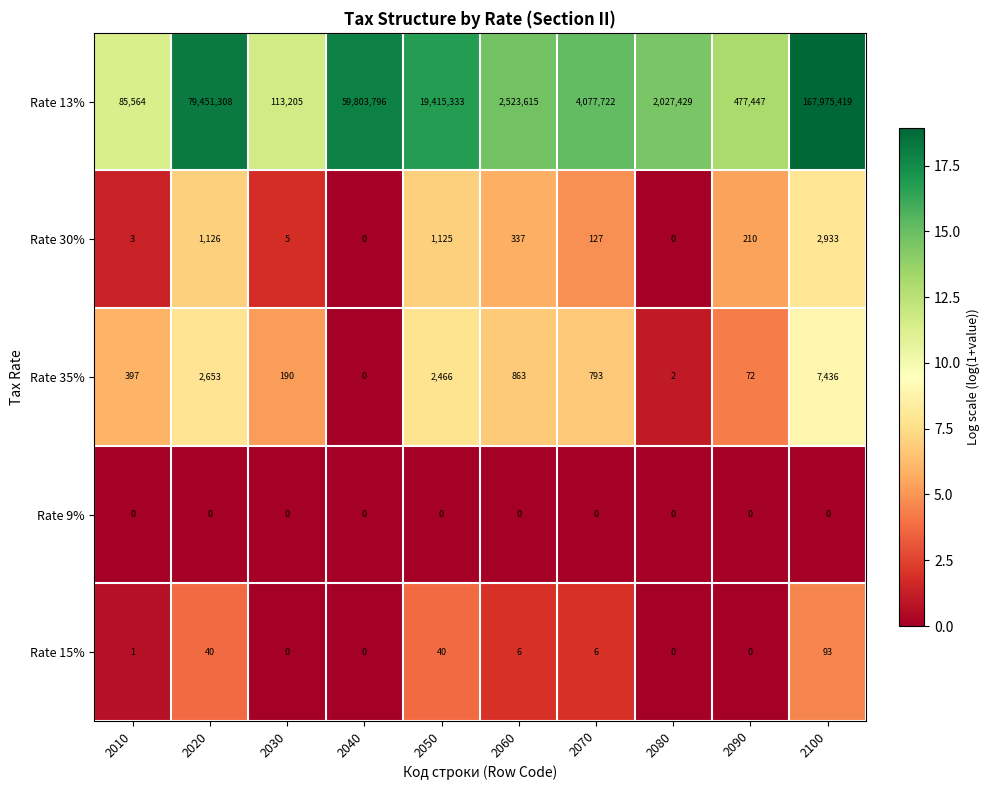

What is the sum of all Rate 13% values?

335950838